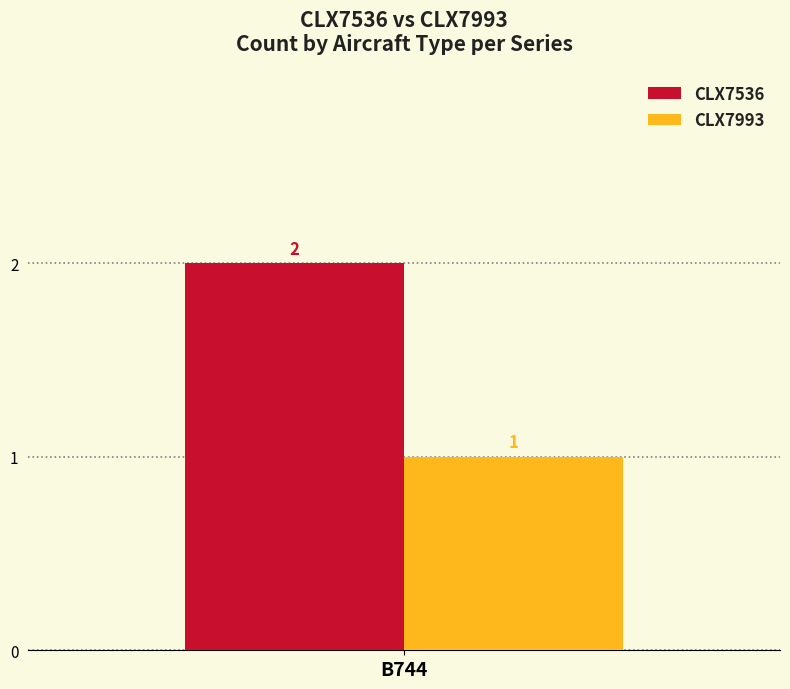

The CLX7536 series shows 1 at B744. True or false?

False